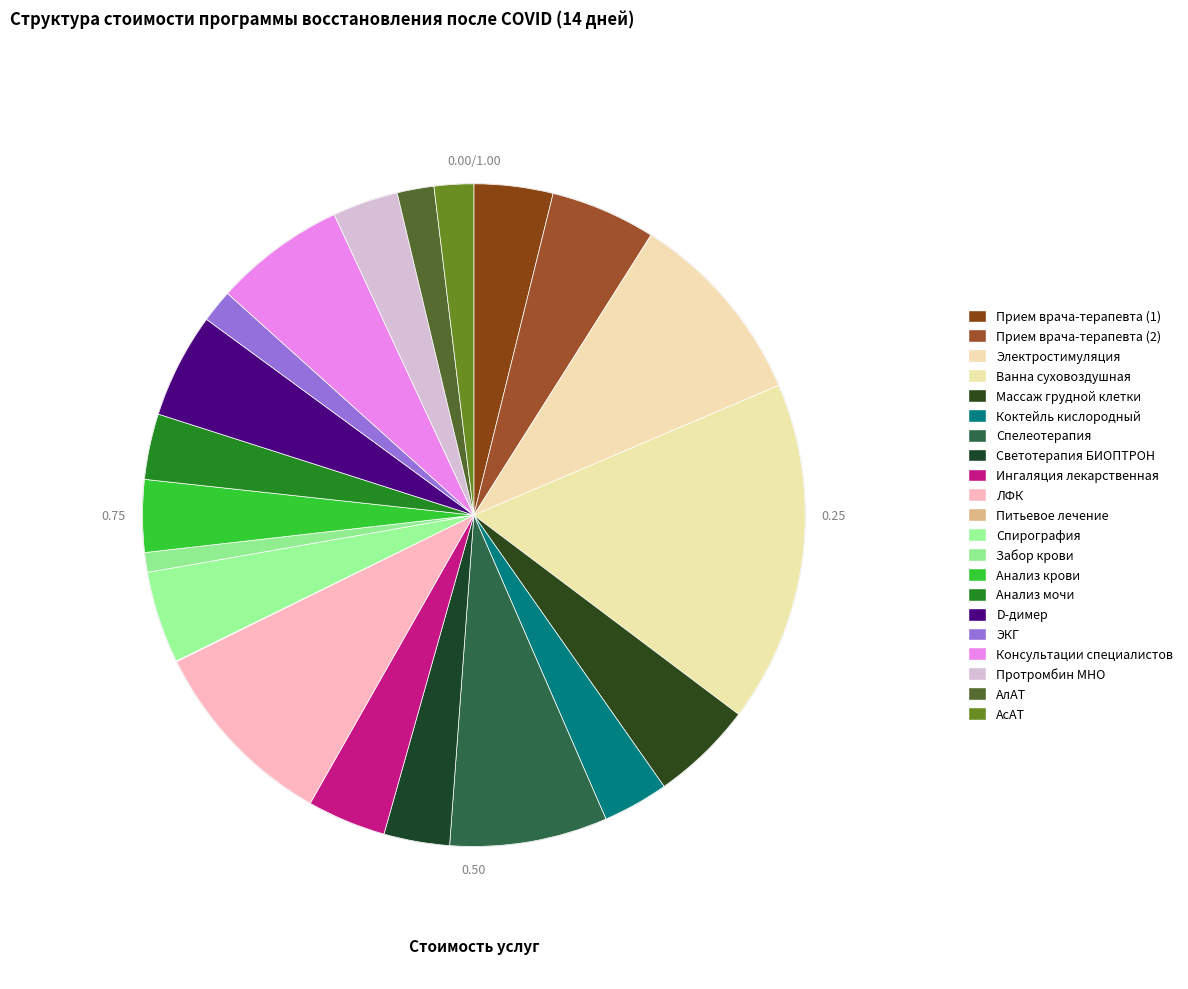

Combined, do АсАТ and ЛФК account for over 50%?

No